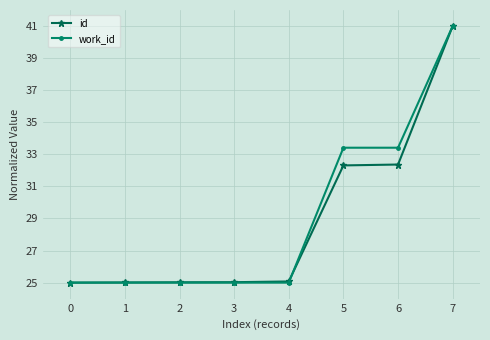

What is the value of the id point at the 3rd from the left?

25.0